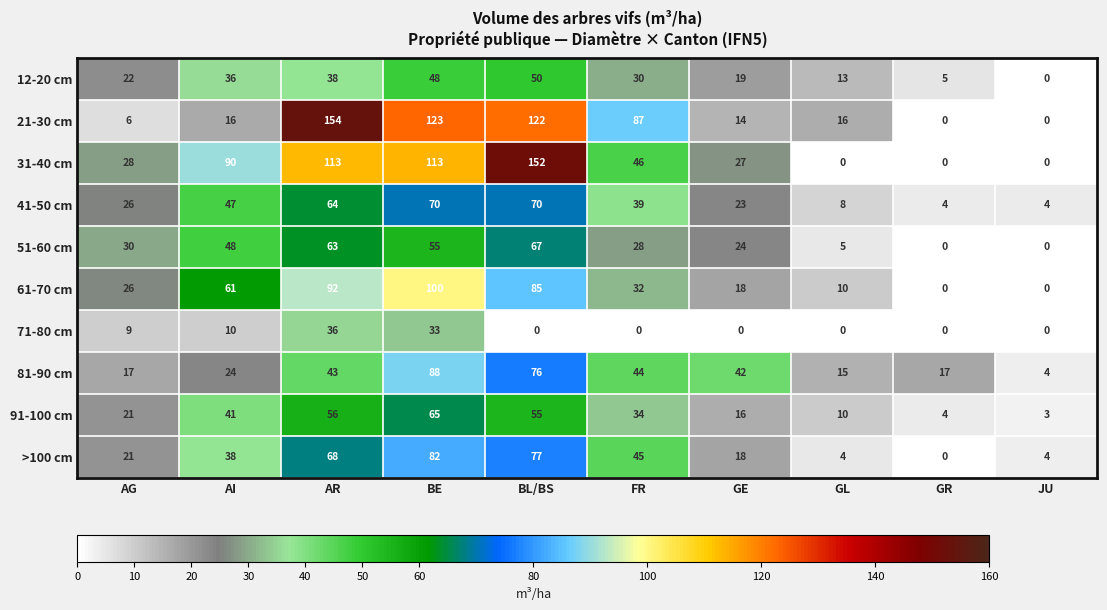

What is the minimum value for 81-90 cm?

4